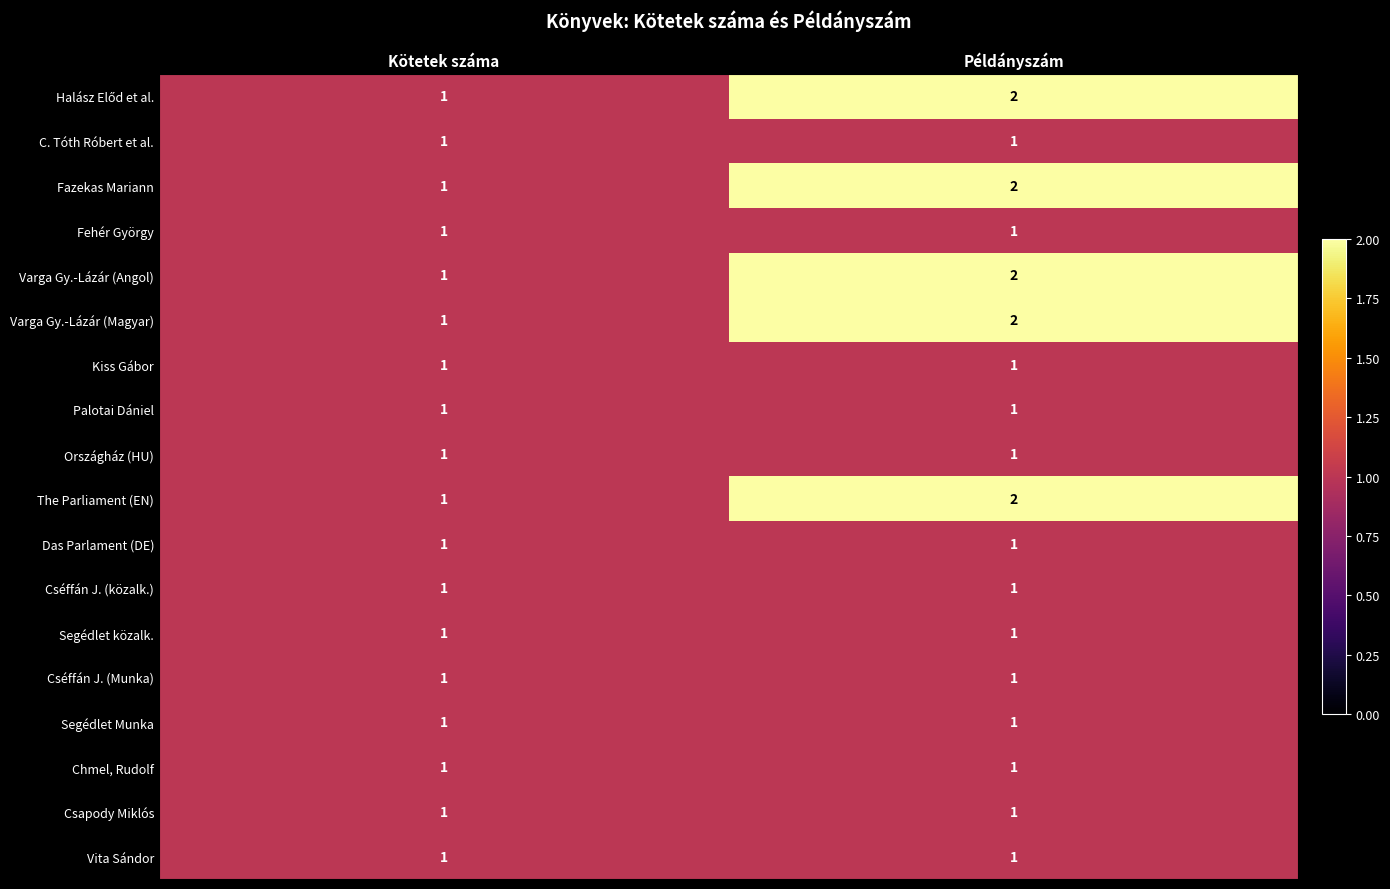

How many categories are shown in the chart?

2